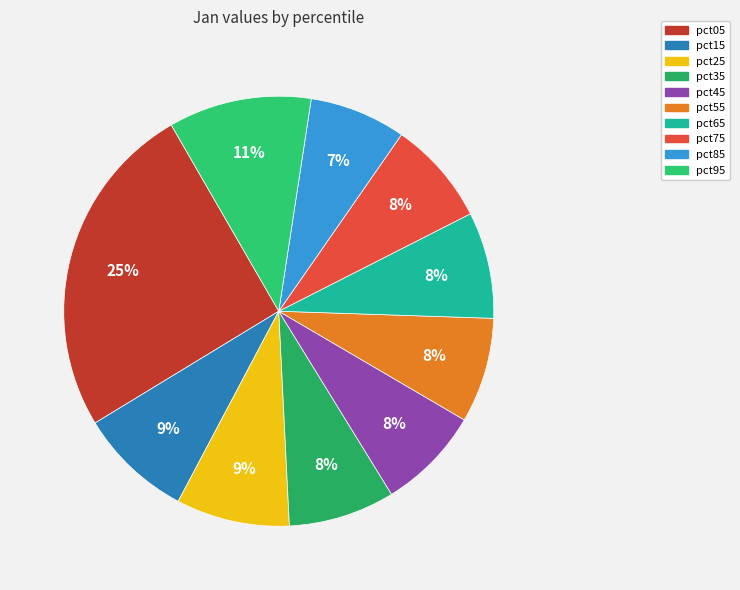

What is the smallest slice in the pie chart?

pct85